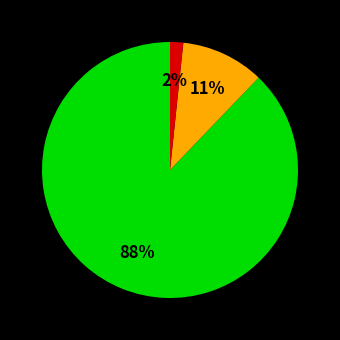

To the nearest percent, what is the average slice percentage?

33%